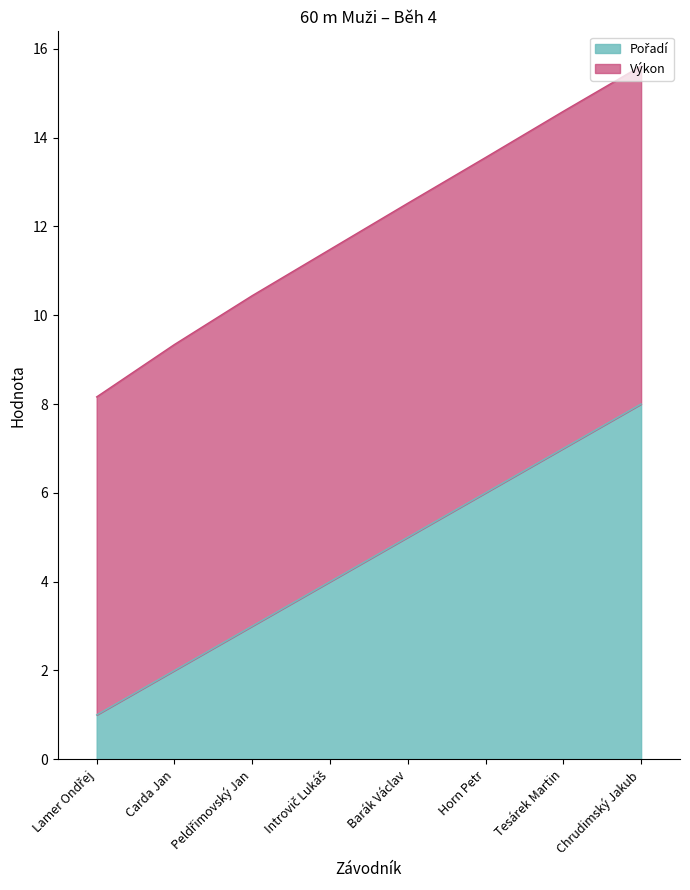

At which label is the value closest to 4?

Introvič Lukáš